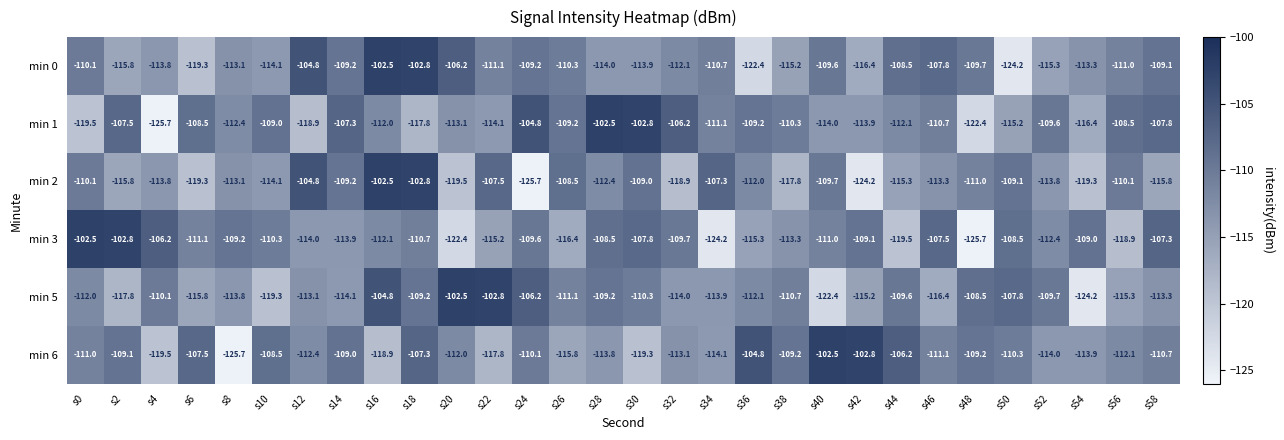

At which label does min 5 reach its minimum?

s54